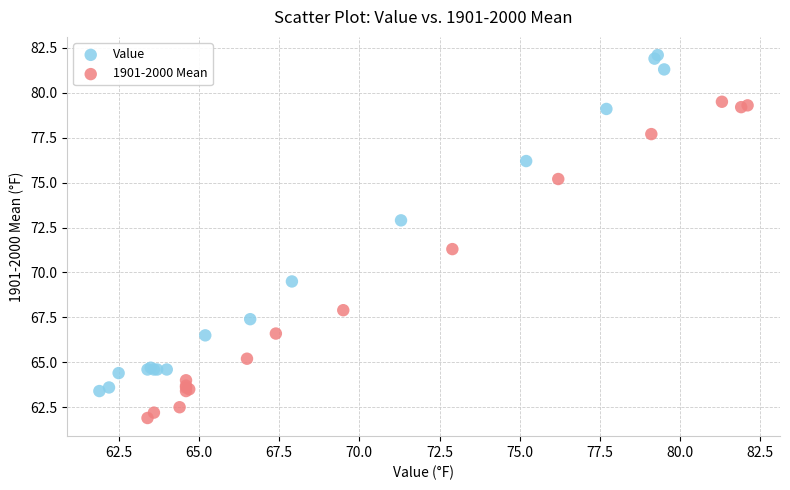

Which series has the largest Y range (max minus min)?

Value